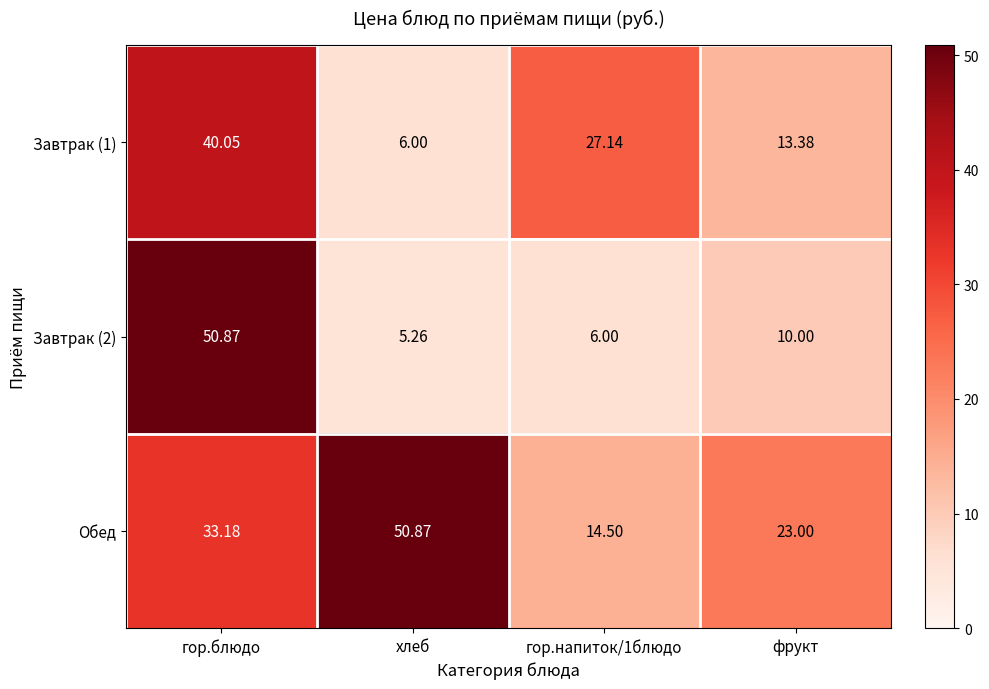

At which label does Завтрак (1) first exceed 27?

гор.блюдо